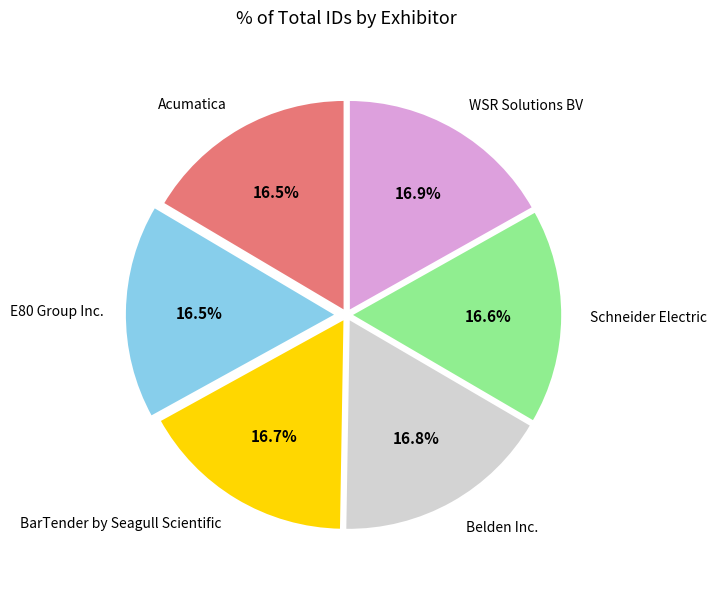

Is there any slice that represents more than half of the pie?

No